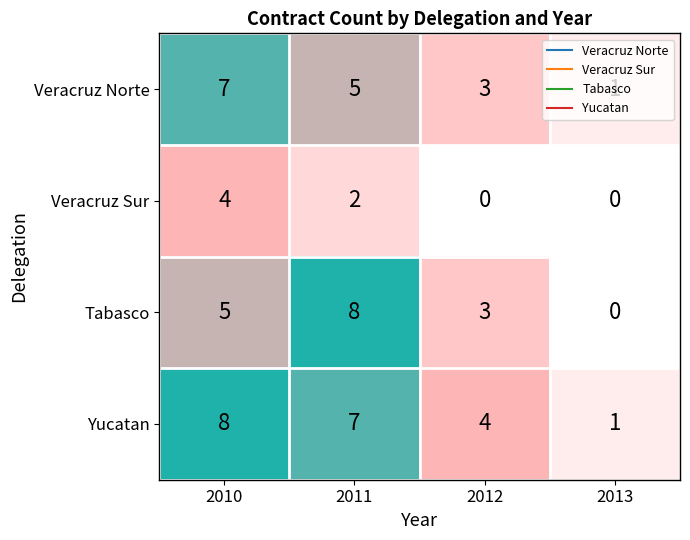

Where does the Veracruz Sur series first go above 2?

2010